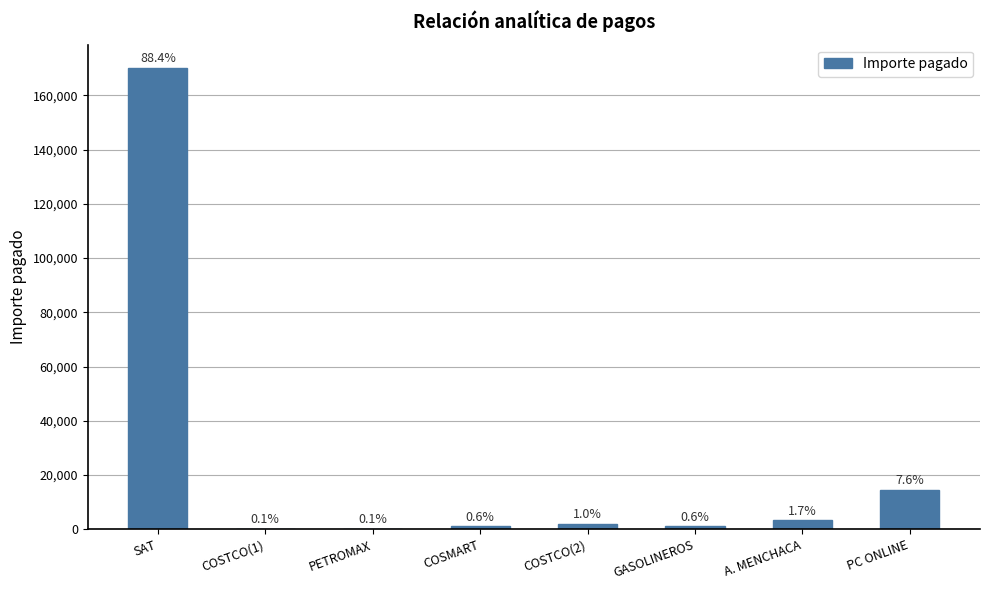

Reading left to right, transcribe all the data shown in this chart.

170213.0	149.0	200.0	1117.4	1955.0	1069.6	3300.2	14596.0